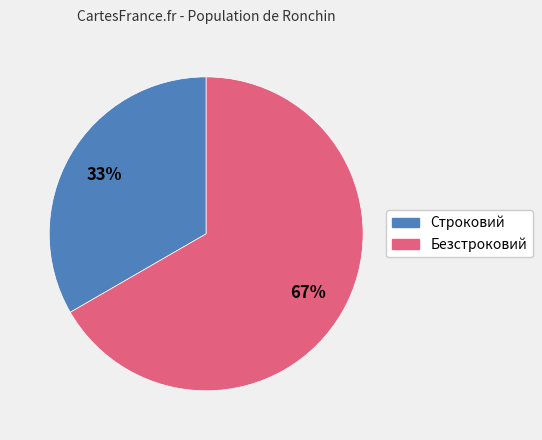

How many slices are in this pie chart?

2